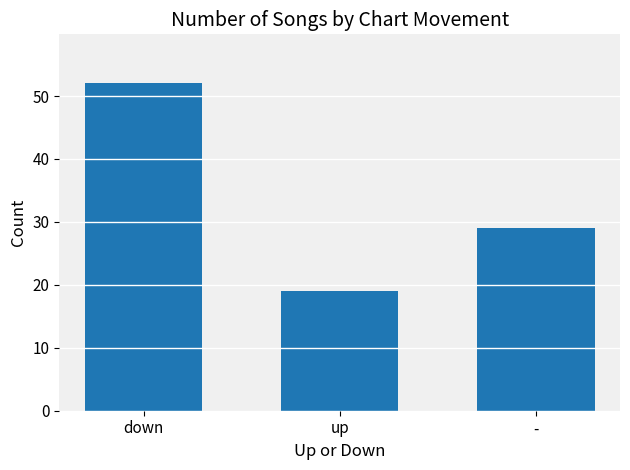

How many values are below 29?

1